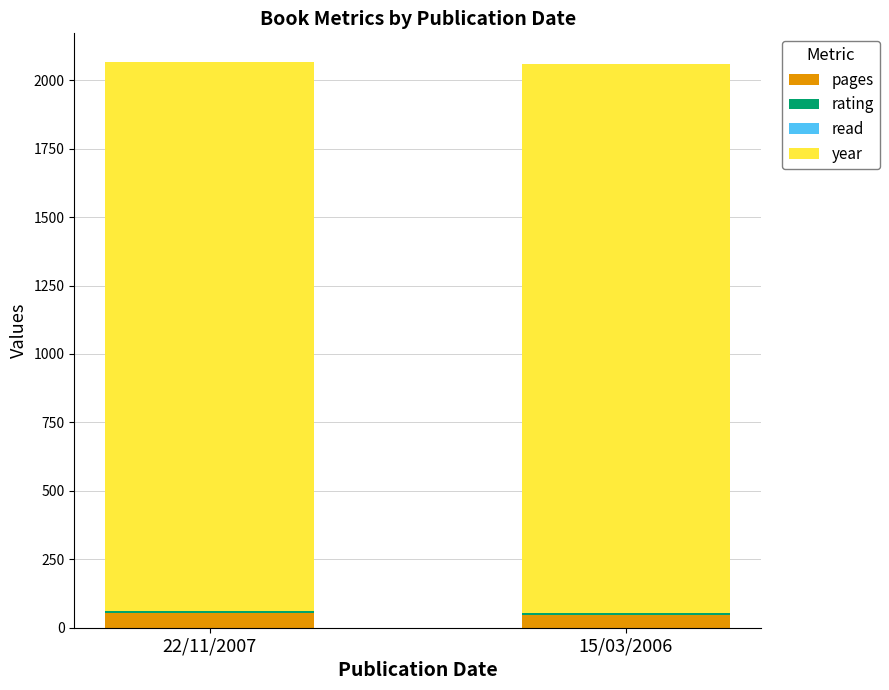

How many categories are shown in the chart?

2